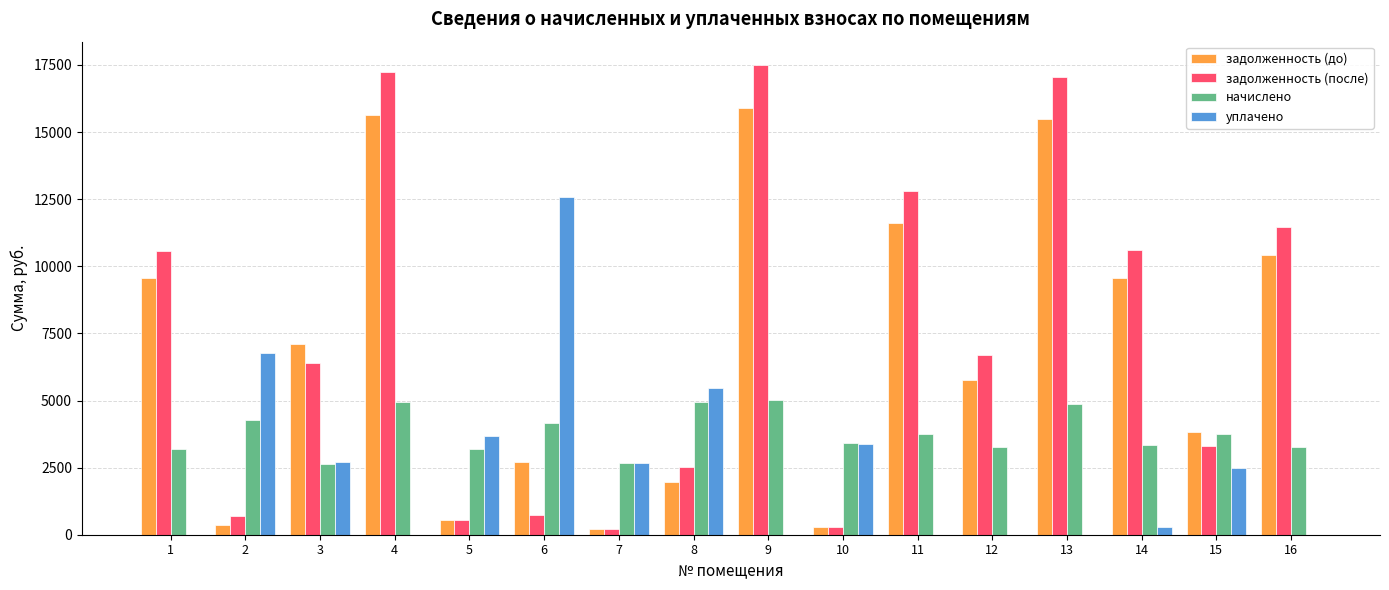

What are all the series names shown in the legend?

задолженность (до), задолженность (после), начислено, уплачено